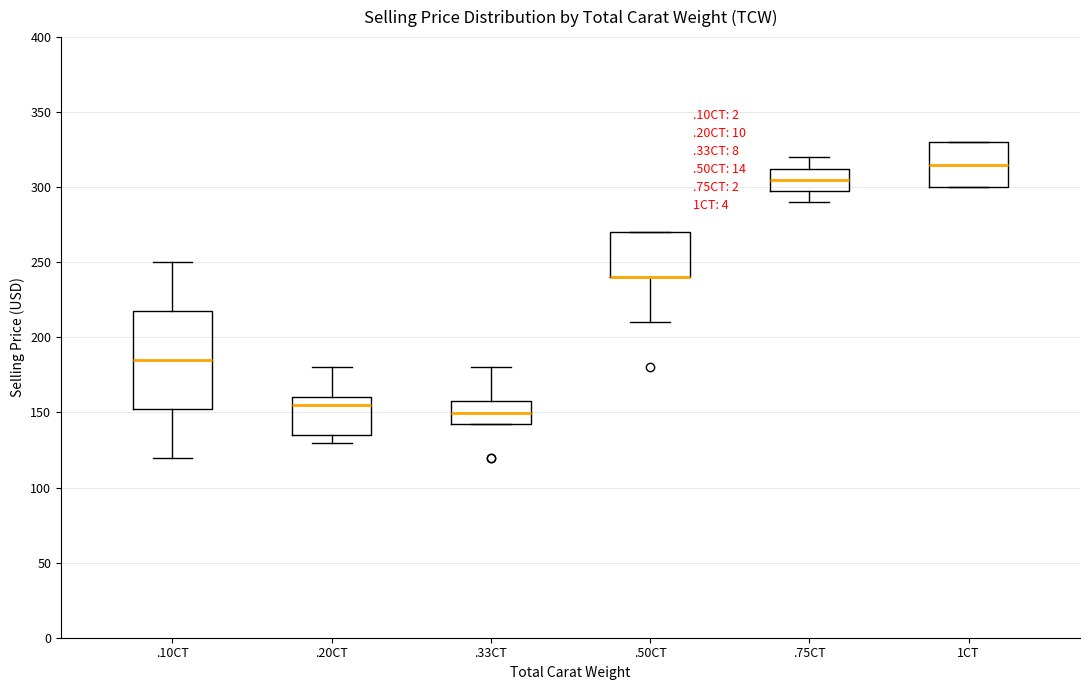

Where is the lower edge of the box for .10CT on the y-axis? The values are not printed on the chart, so give them approximately, as read against the axis.

150